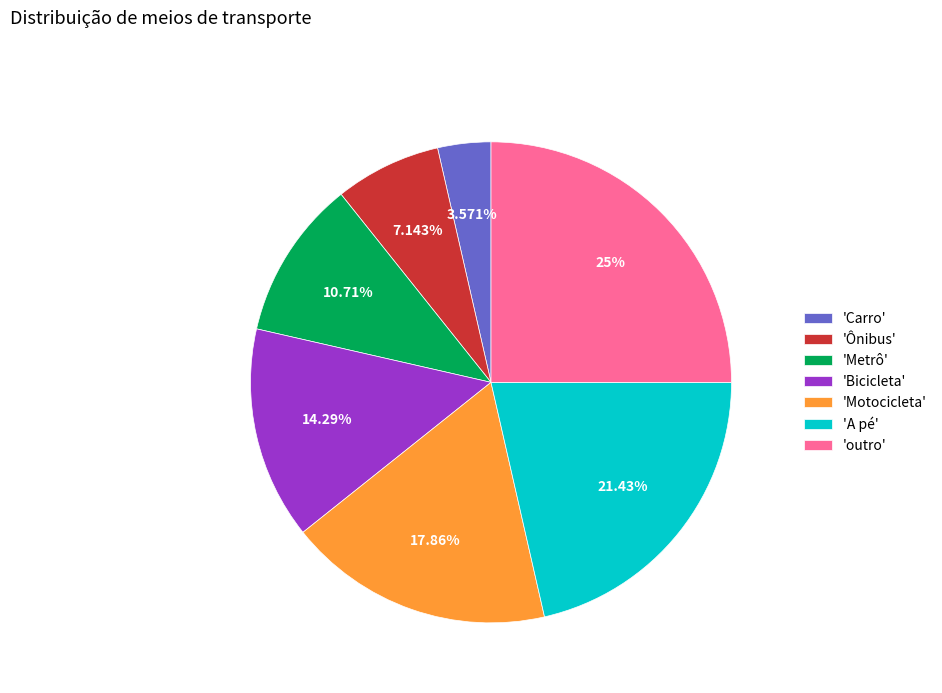

Does any single category account for the majority?

No